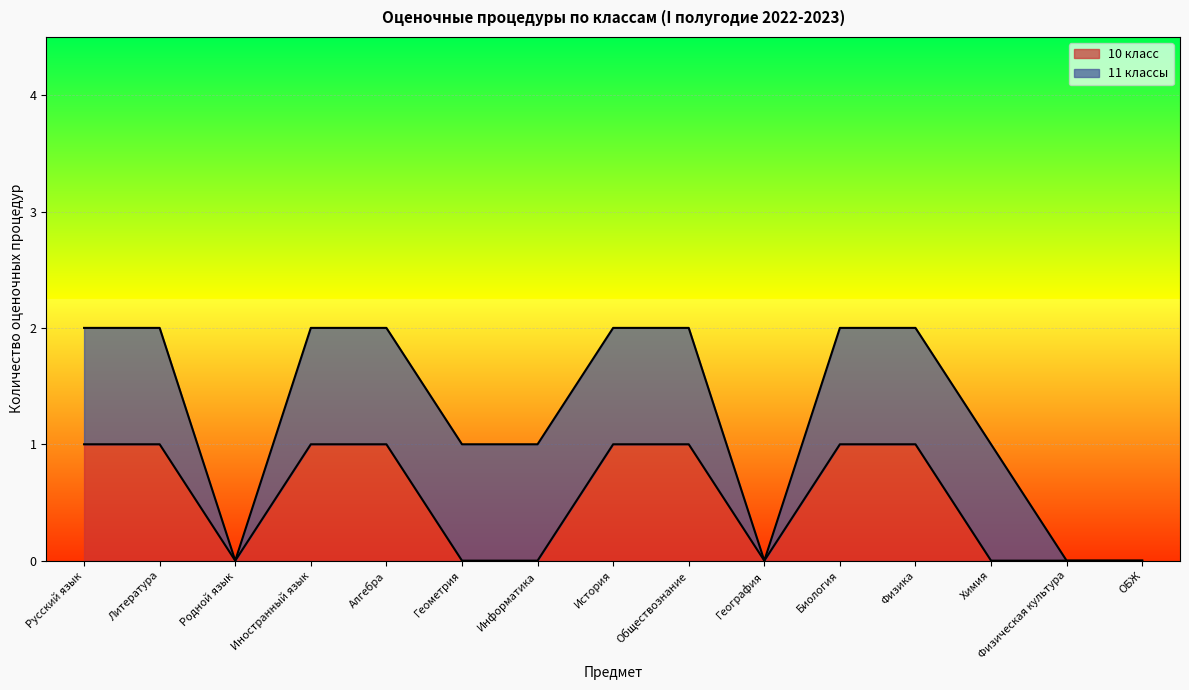

What is the sum of the values at ОБЖ and Русский язык?

1